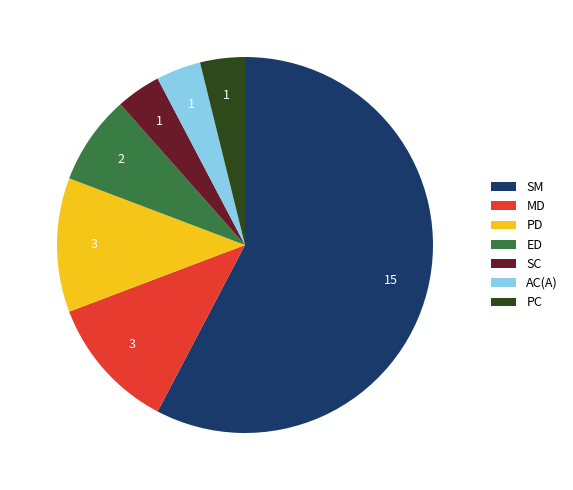

Does AC(A) account for over 50% of the chart?

No